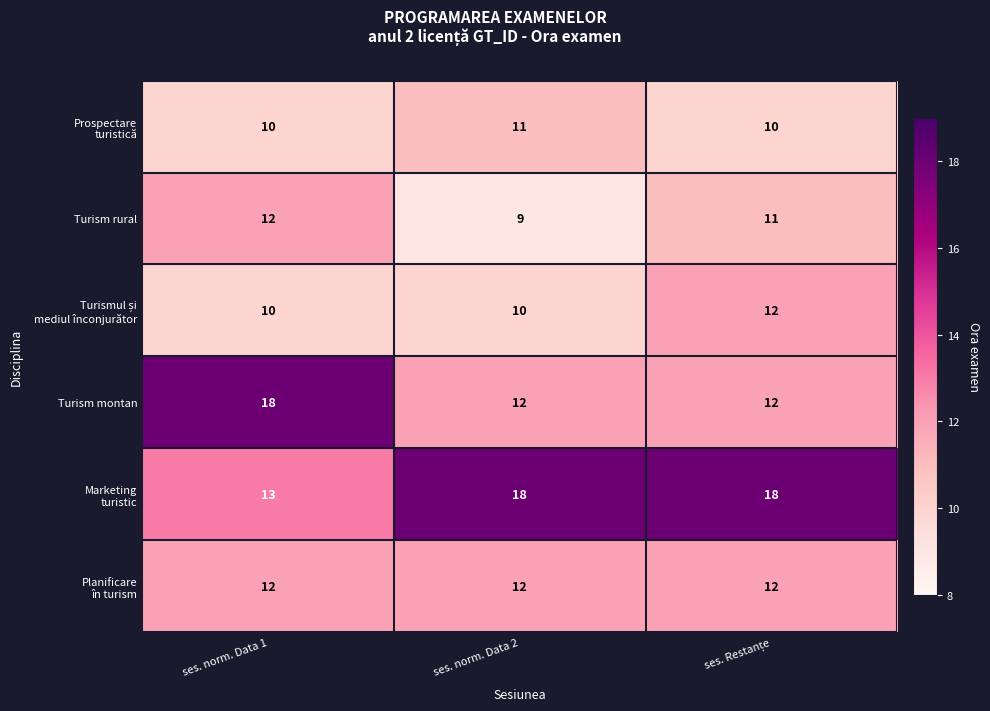

Count the Turism montan values in the range 12 to 18.

3